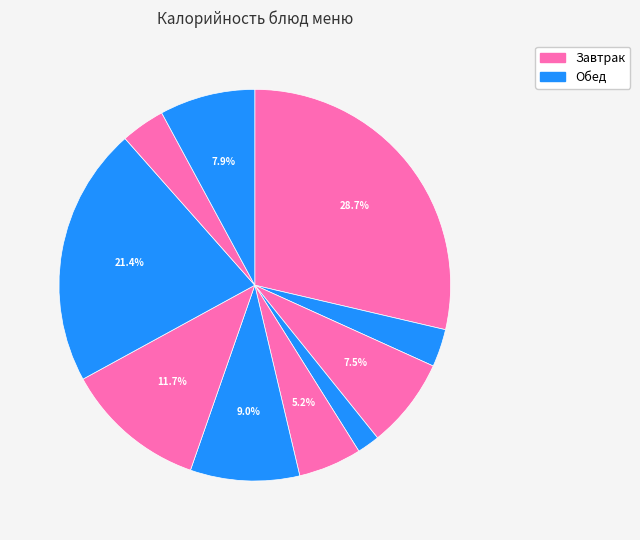

How many slices are in this pie chart?

10